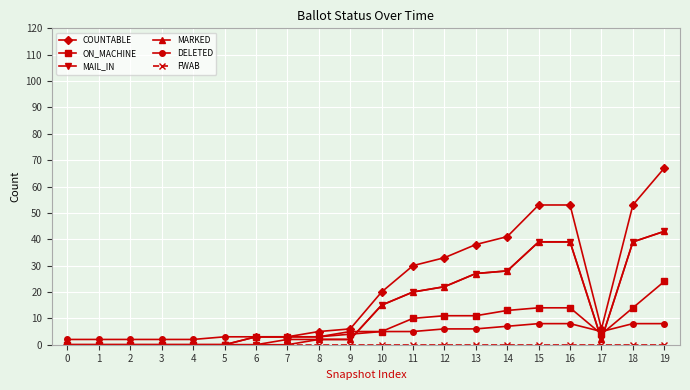

After their last crossing, which series has the higher values: MARKED or ON_MACHINE?

MARKED